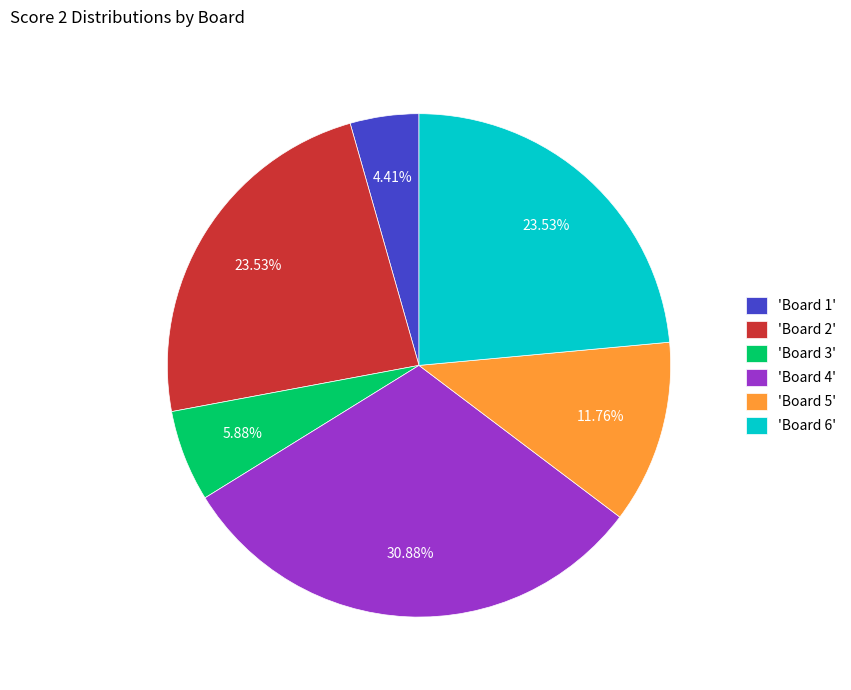

Between 'Board 2' and 'Board 1', which is larger?

'Board 2'